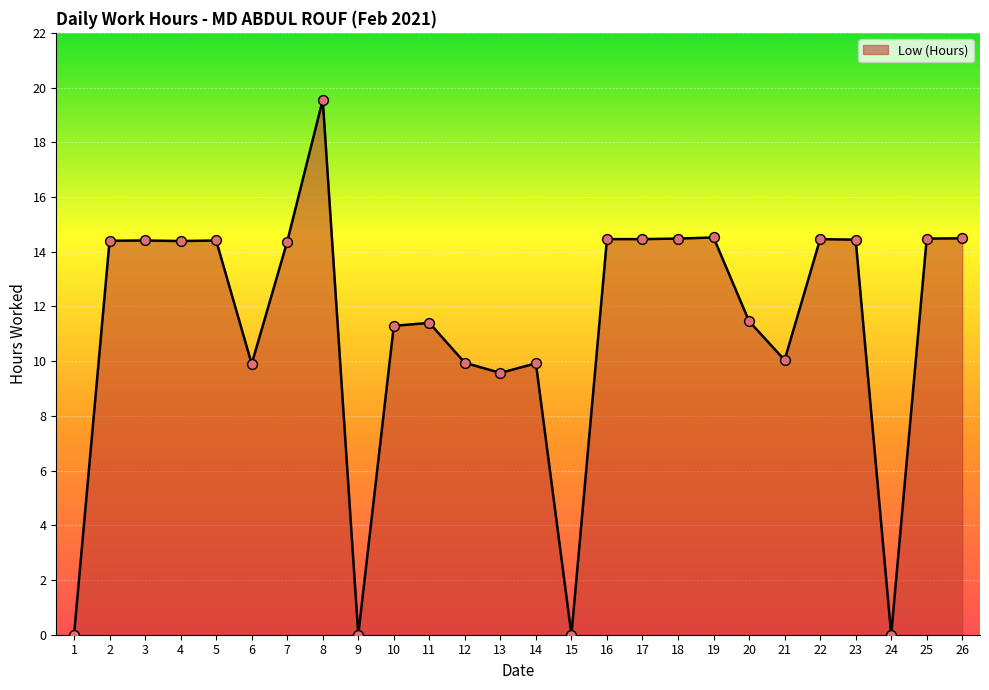

What is the ratio of the value at 14 to the value at 21?

1.0